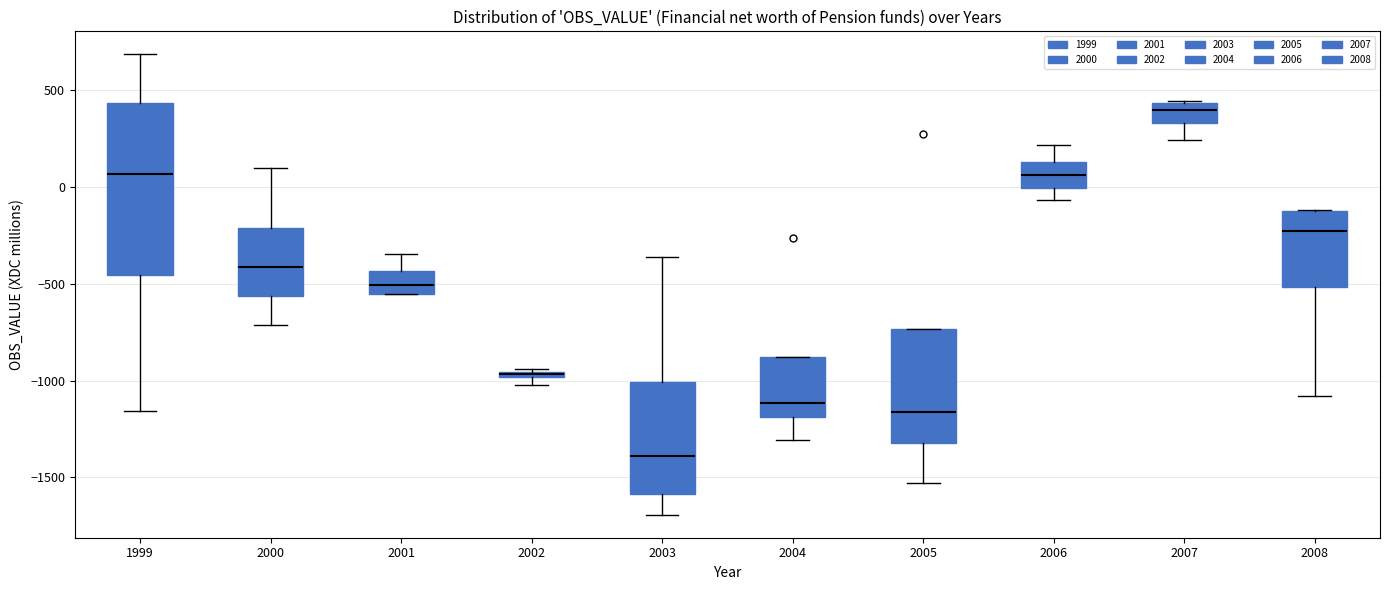

Where does the lower whisker of the box at x = 2004 end on the y-axis? The values are not printed on the chart, so give them approximately, as read against the axis.

-1300